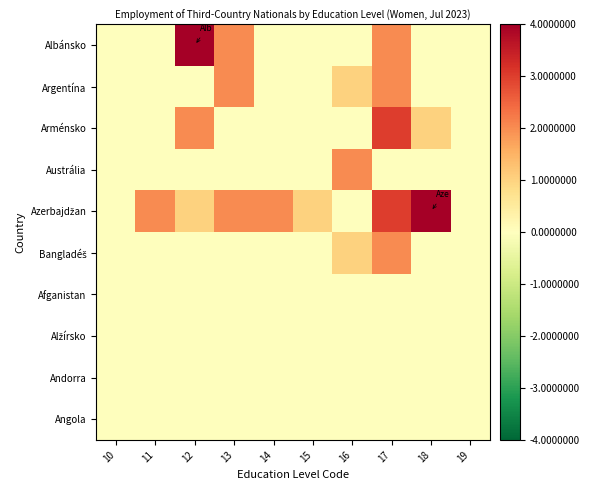

What is the spread (max minus min) of values at 16?

2